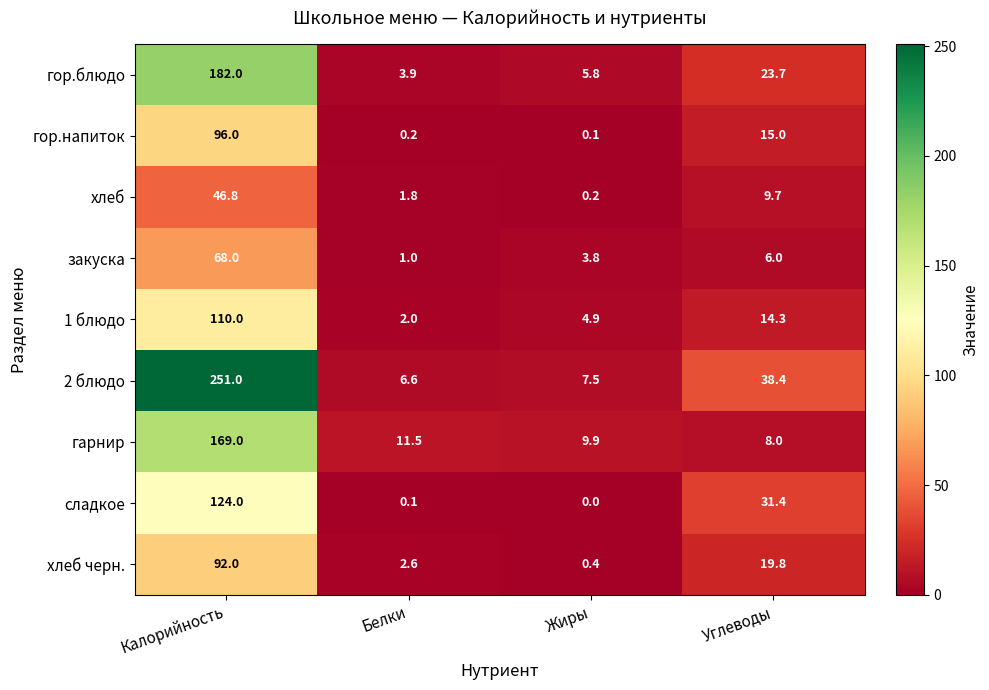

Which category has the highest value across all series?

Калорийность